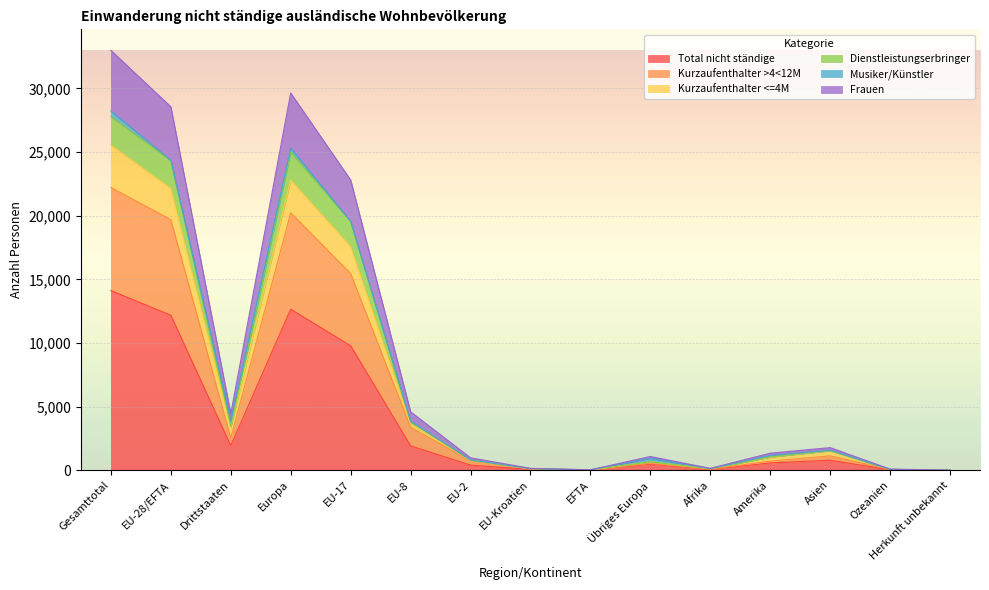

In Kurzaufenthalter <=4M, how many points are higher than both neighbors (excluding endpoints)?

3